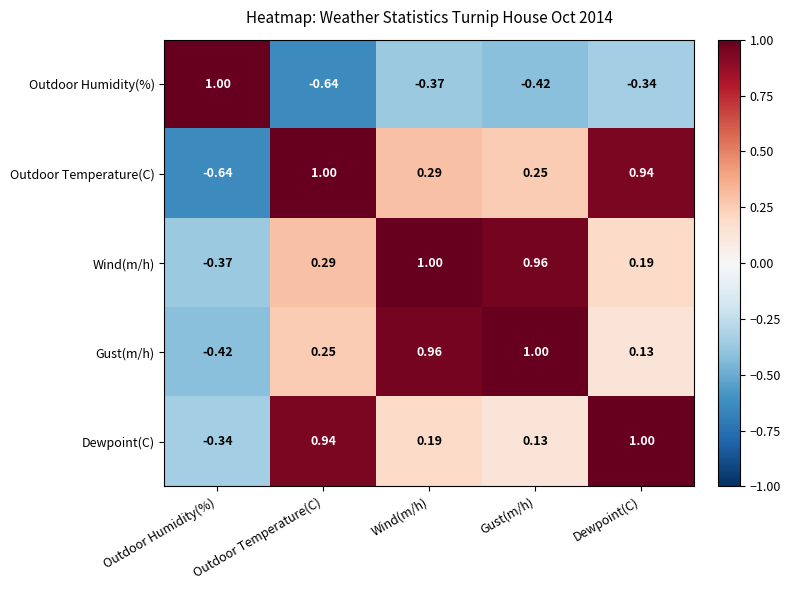

Which series has the largest total across all categories?

Wind(m/h)